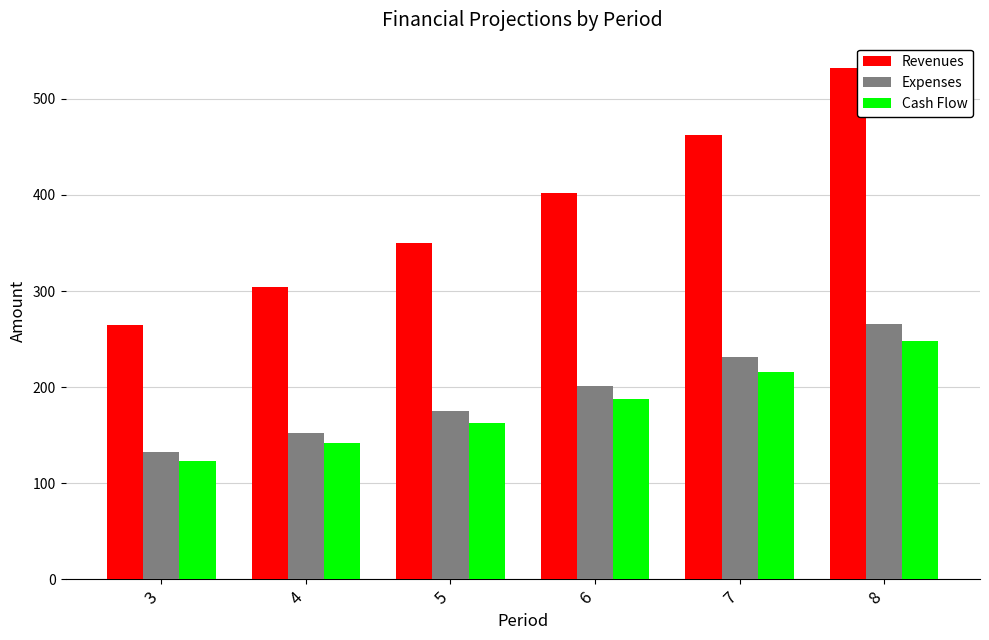

Where does the Expenses series first go above 201?

6